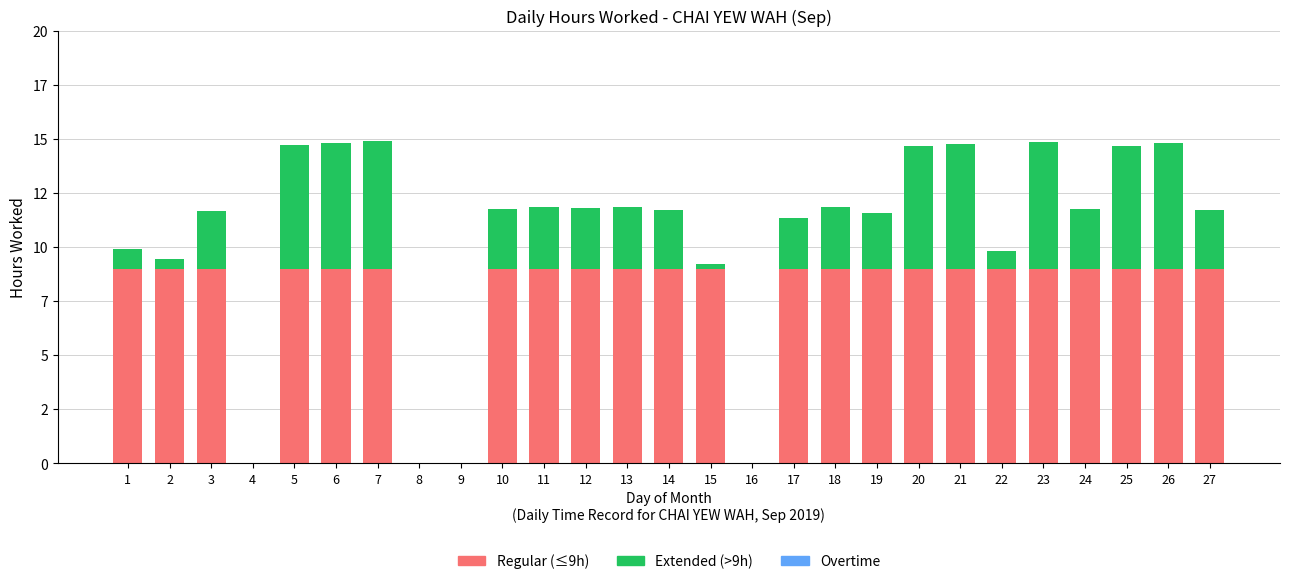

Are the bars grouped side by side (vs. stacked)?

No